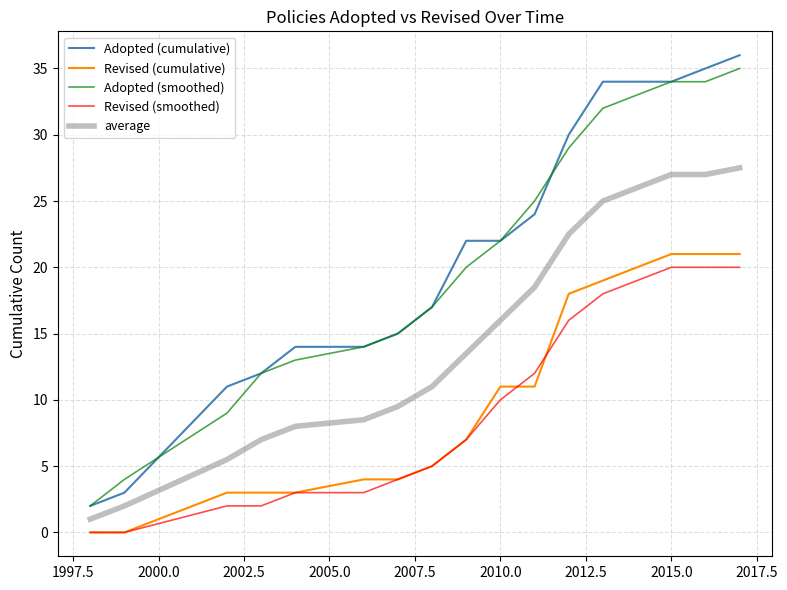

What is the average value of the Adopted (cumulative) series?

21.1